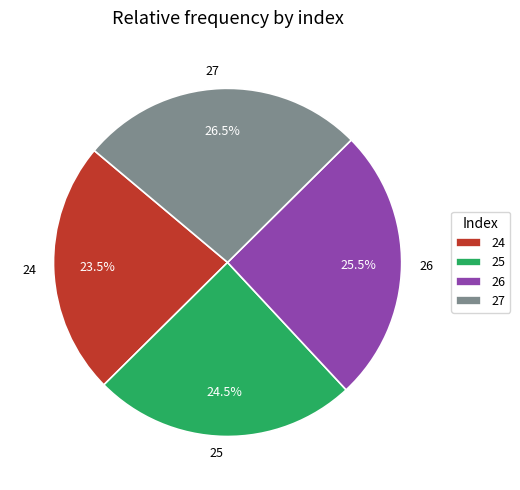

How much of the chart is everything except 25?

75.5%